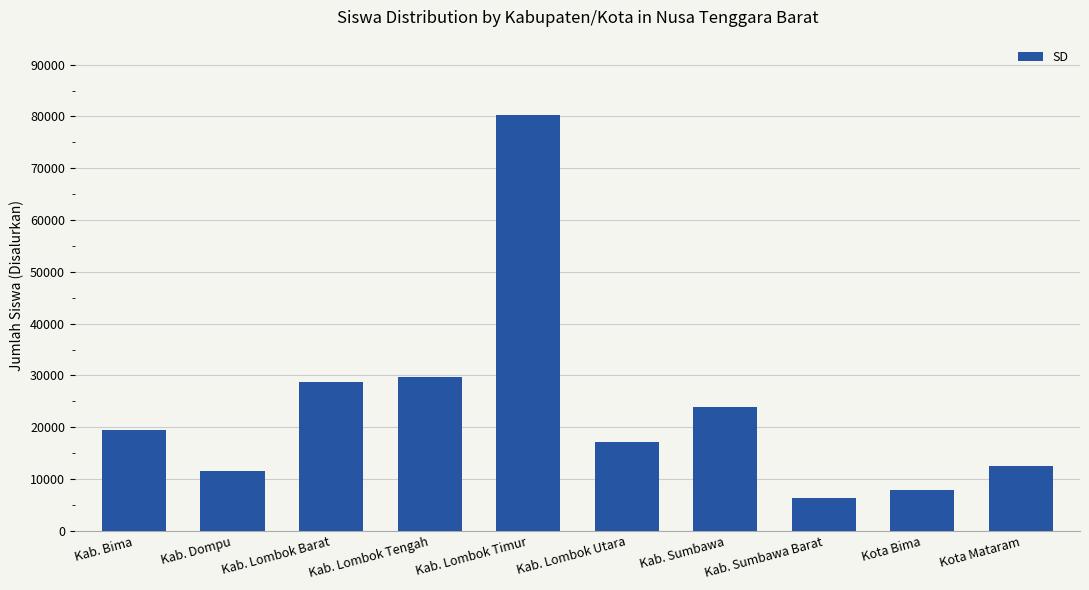

At which category does the chart reach its peak across all series?

Kab. Lombok Timur